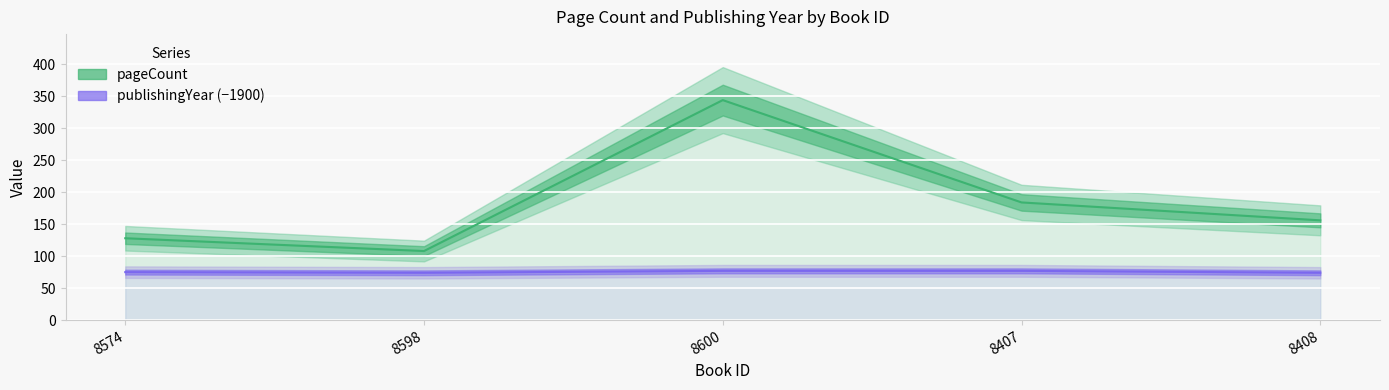

Rank the series at 8600 from lowest to highest value.

publishingYear, pageCount